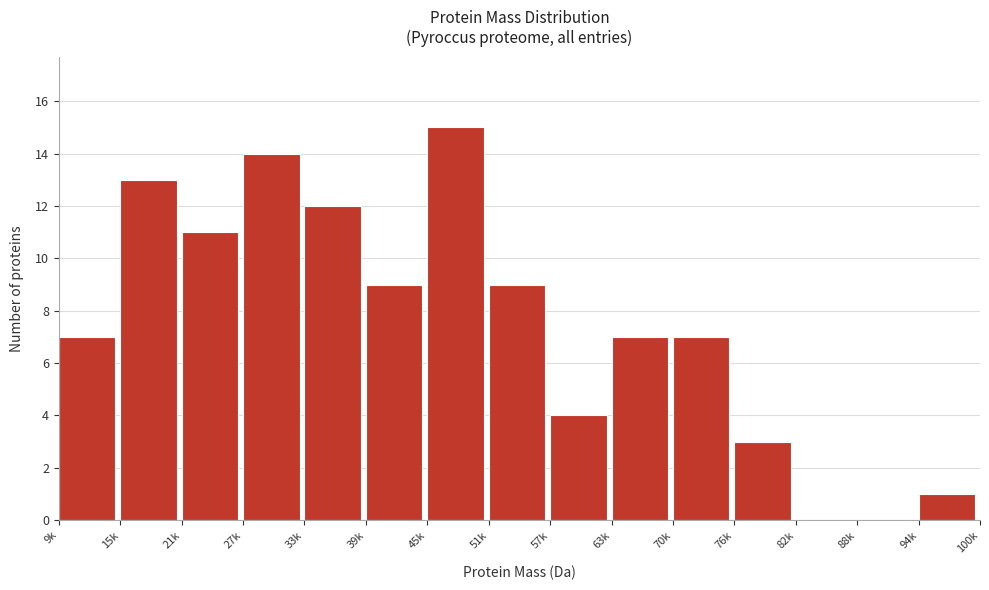

Reading left to right, what are all the values shown in this chart?

9k=7	15k=13	21k=11	27k=14	33k=12	39k=9	45k=15	51k=9	57k=4	63k=7	70k=7	76k=3	82k=0	88k=0	94k=1